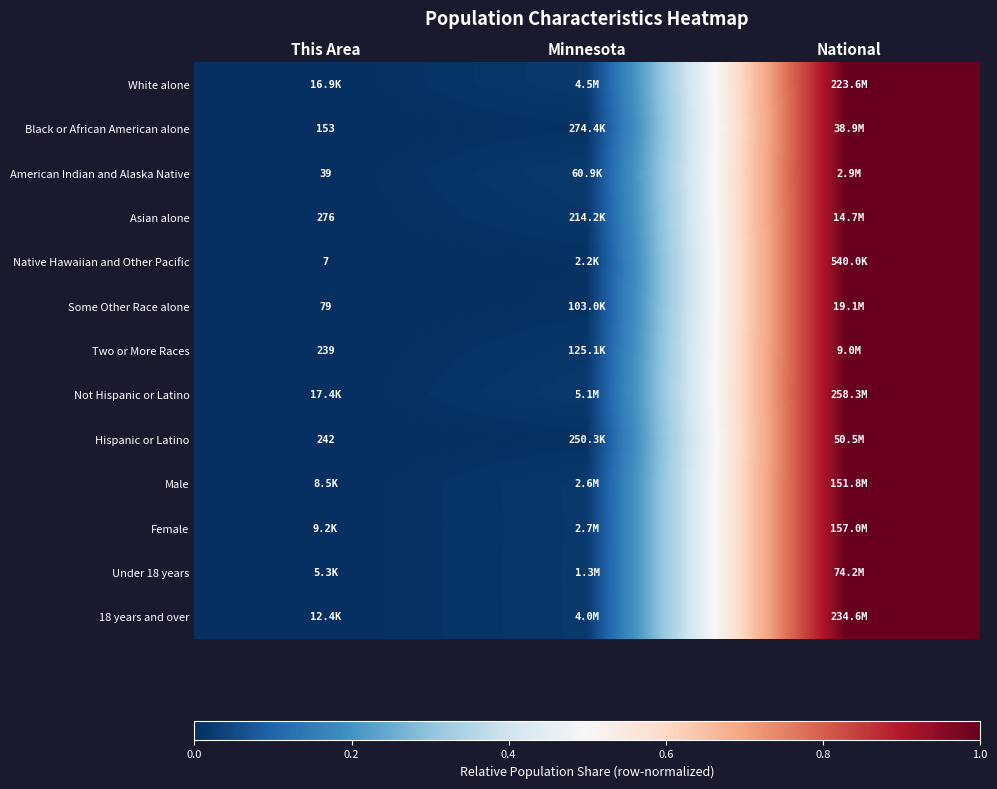

At how many categories does at least one series exceed 0?

3